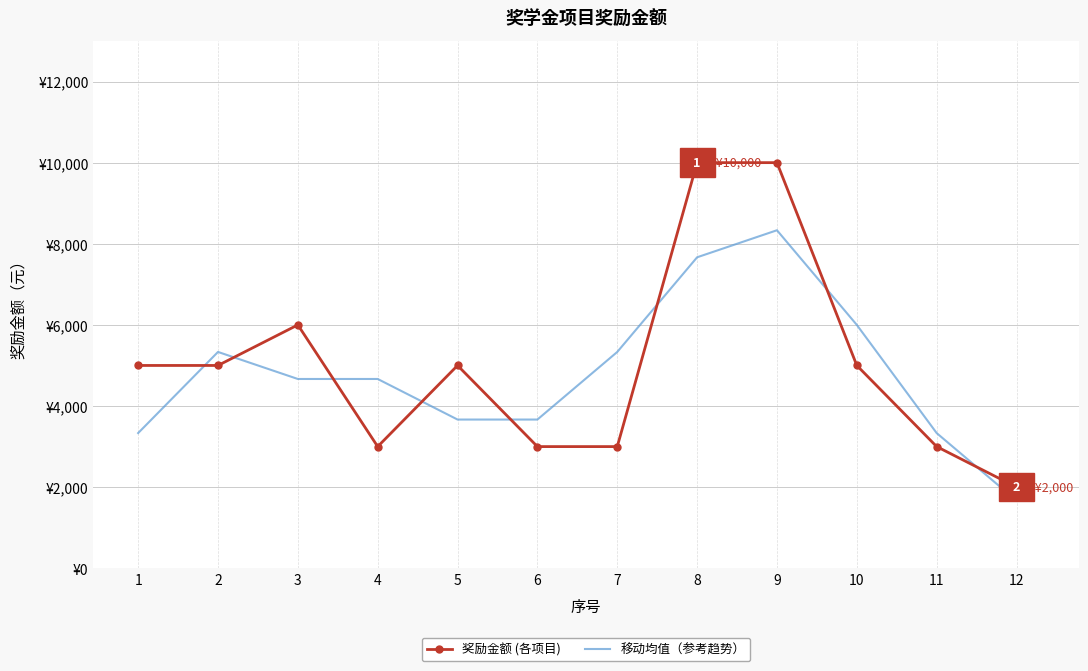

Rank the series by their maximum value, from lowest to highest.

移动均值（参考趋势）, 奖励金额 (各项目)